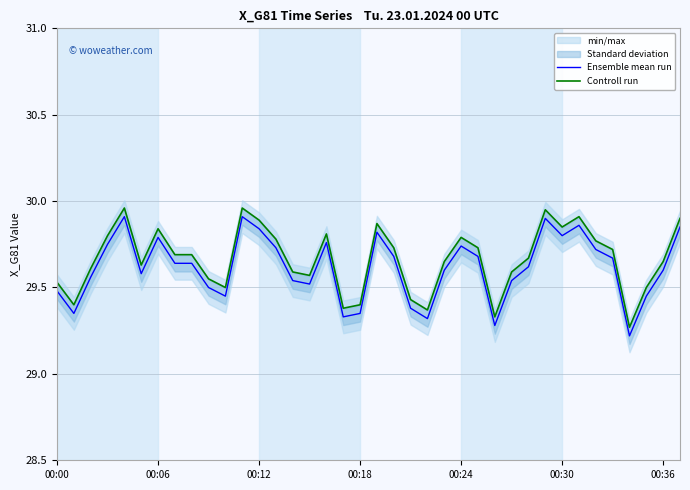

What is the highest value of the Ensemble mean run series?

29.9